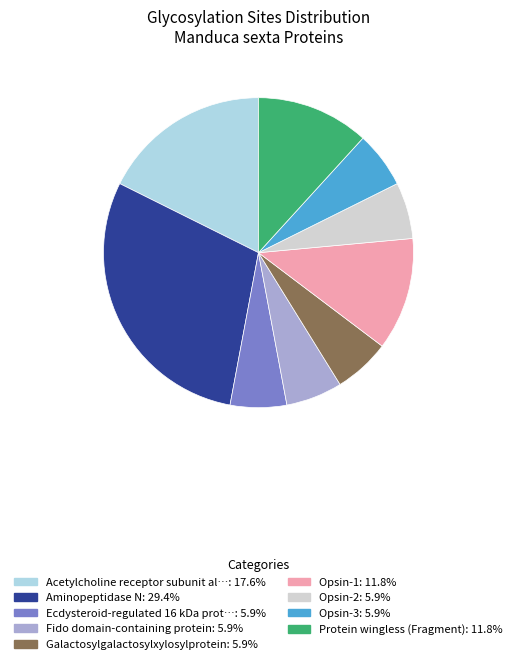

Is there a majority slice in this chart?

No